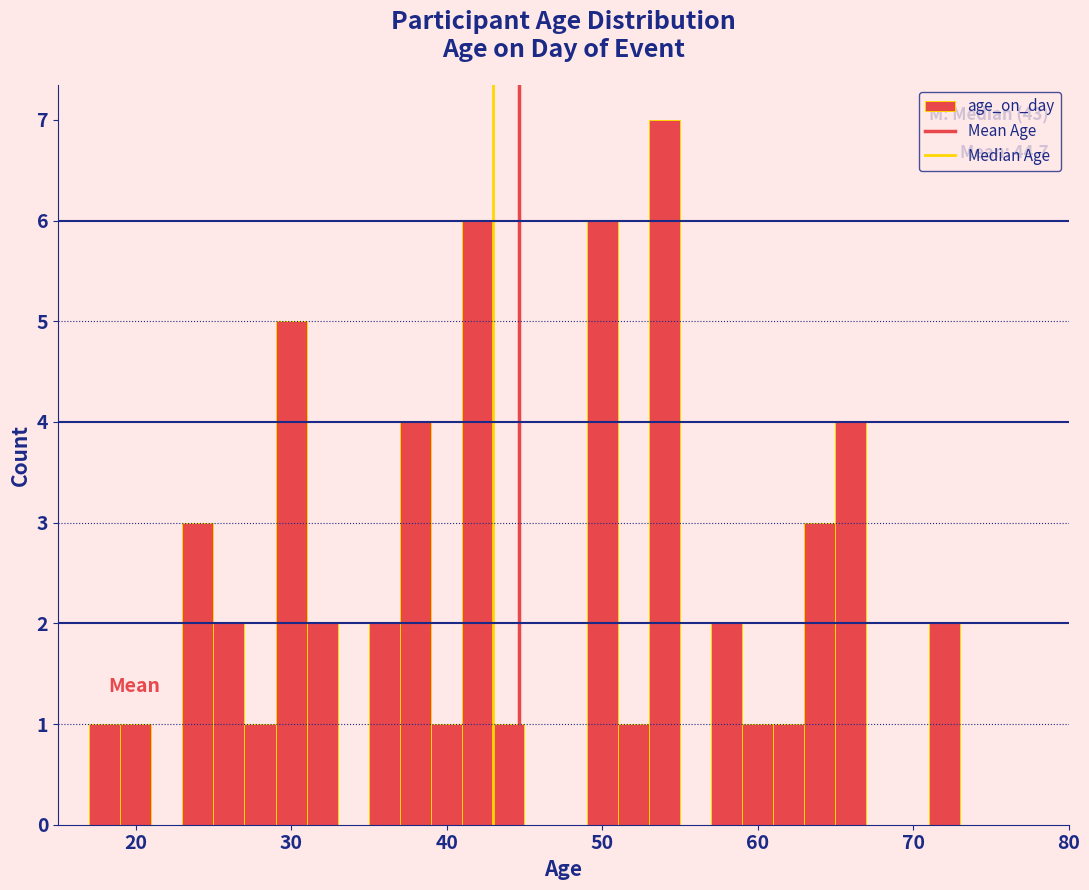

Read against the x-axis, roughly where is the centre of the tallest bar?

54